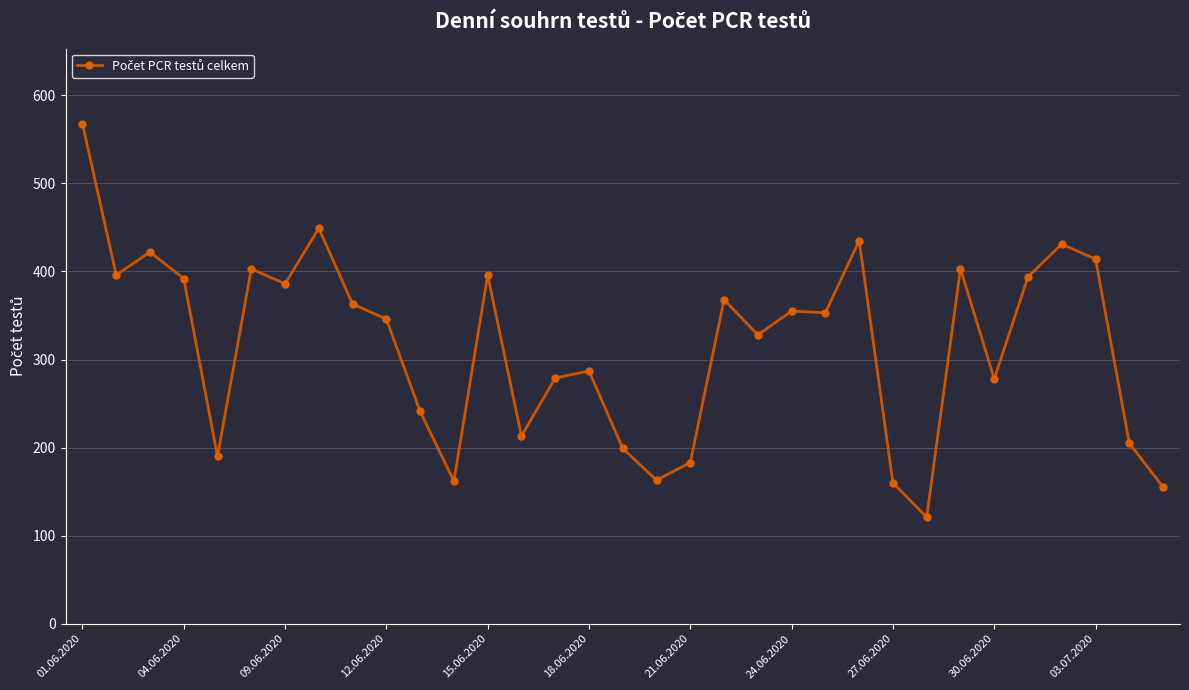

What is the smallest value displayed?

121